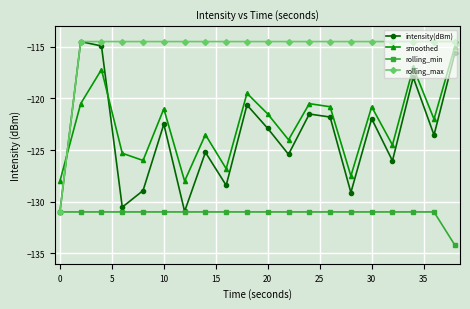

How many lines are shown in the chart?

4